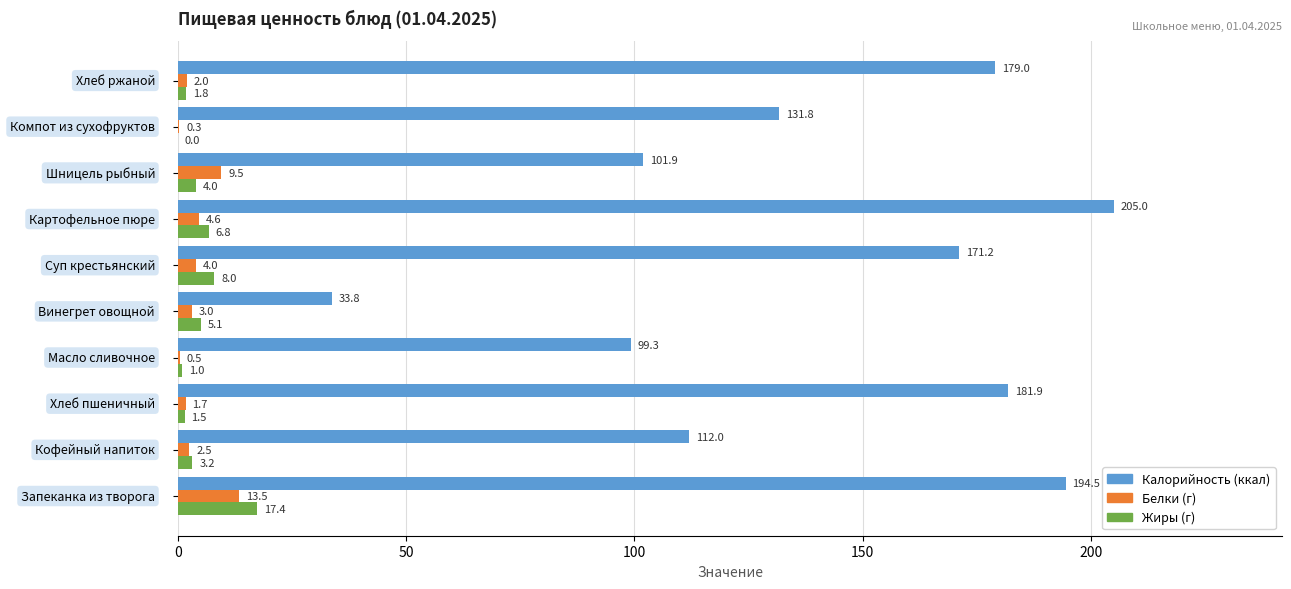

What is the greatest value displayed?

205.0